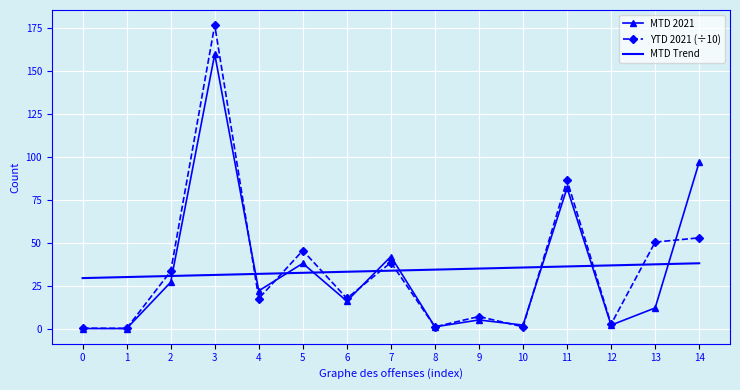

What is the difference between the YTD 2021 (÷10) values at 5 and 8?

44.5